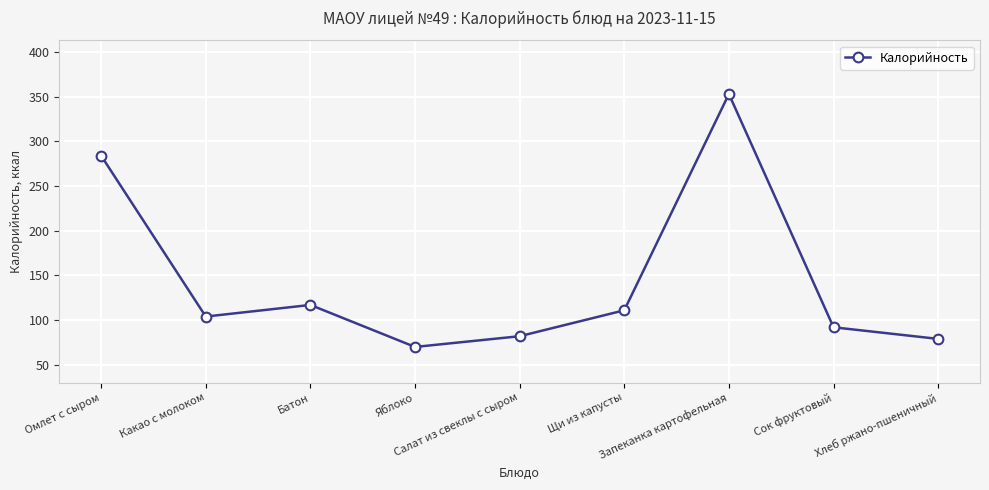

How many points are higher than both their immediate neighbors (excluding endpoints)?

2